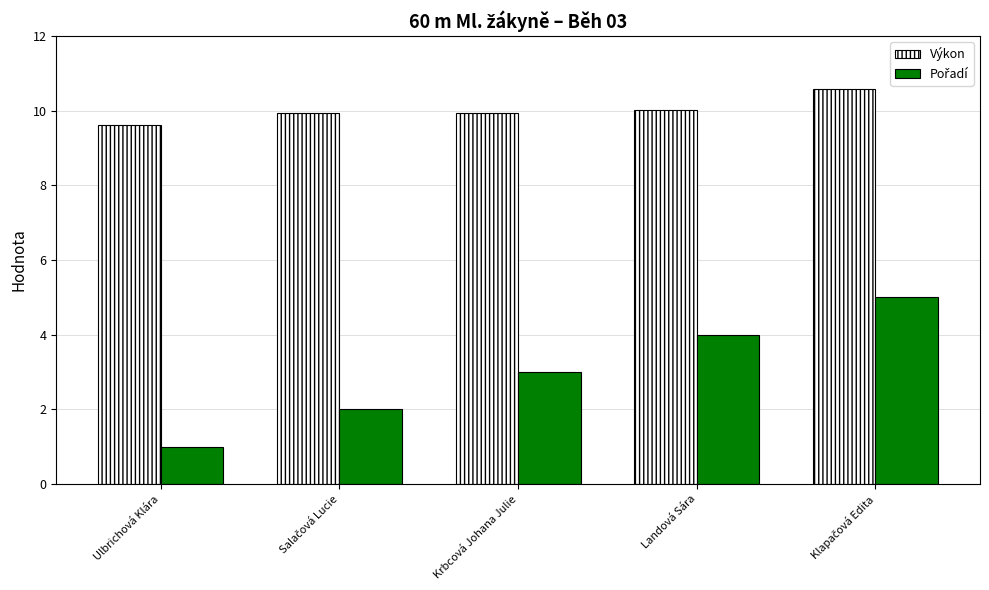

Which series has the largest total across all categories?

Výkon